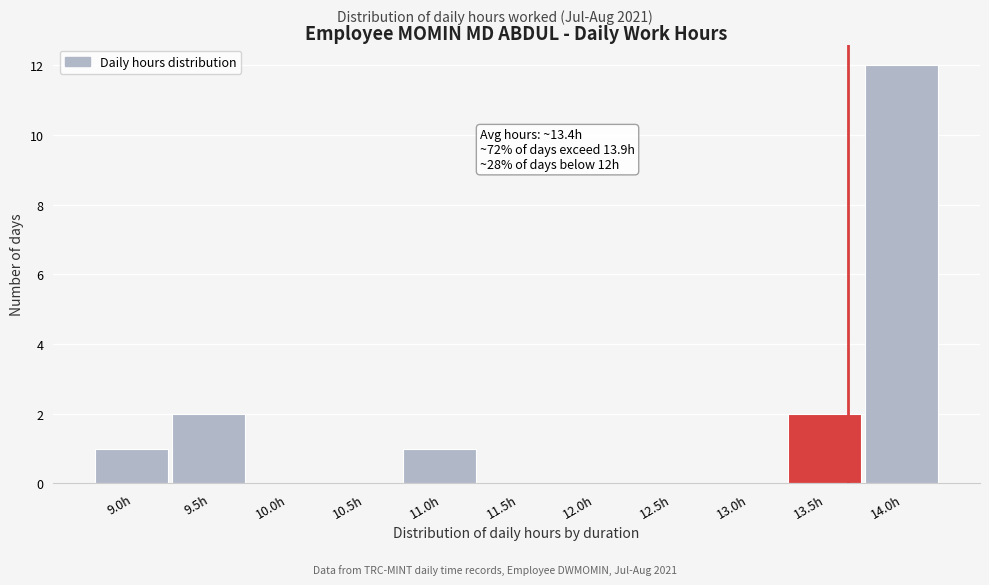

Reading left to right, list all the values displayed in this chart.

9.0h=1	9.5h=2	10.0h=0	10.5h=0	11.0h=1	11.5h=0	12.0h=0	12.5h=0	13.0h=0	13.5h=2	14.0h=12